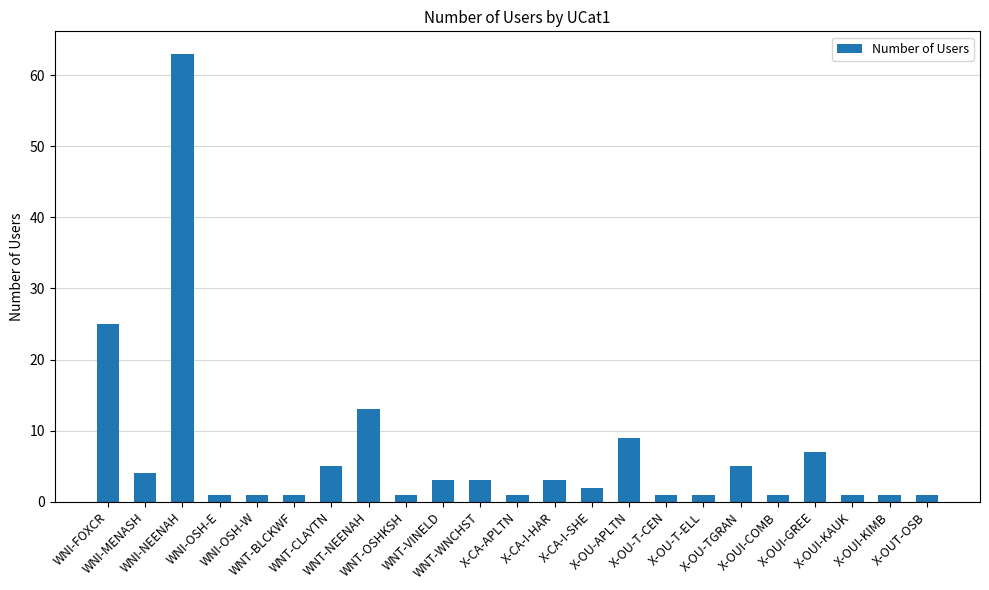

Does the chart contain any negative values?

No